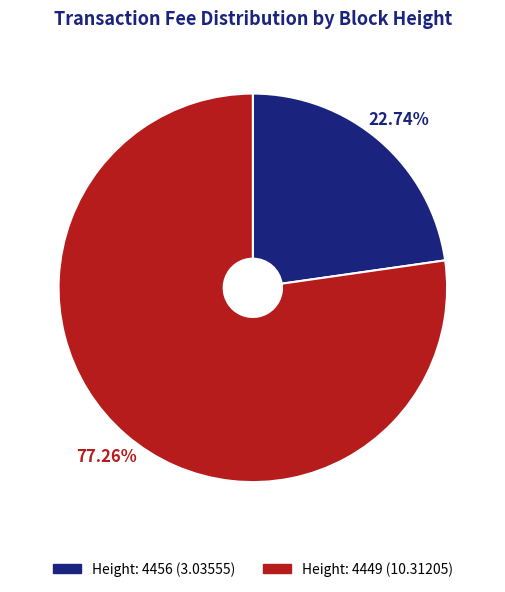

Does any single category account for the majority?

Yes